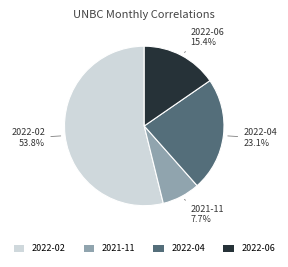

What portion of the pie excludes 2022-06?

84.6%